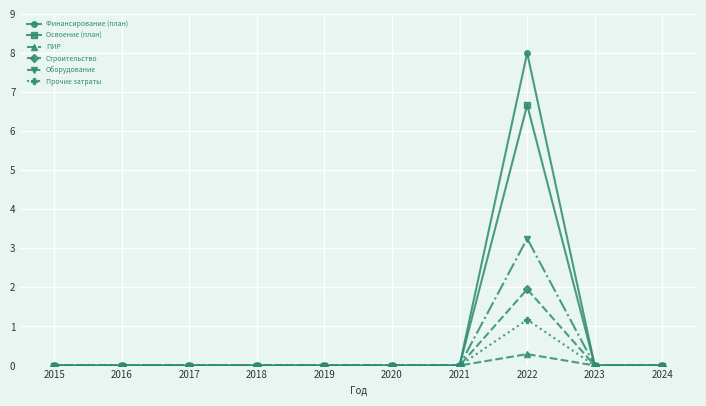

Which series has the largest range (max minus min)?

Финансирование (план)